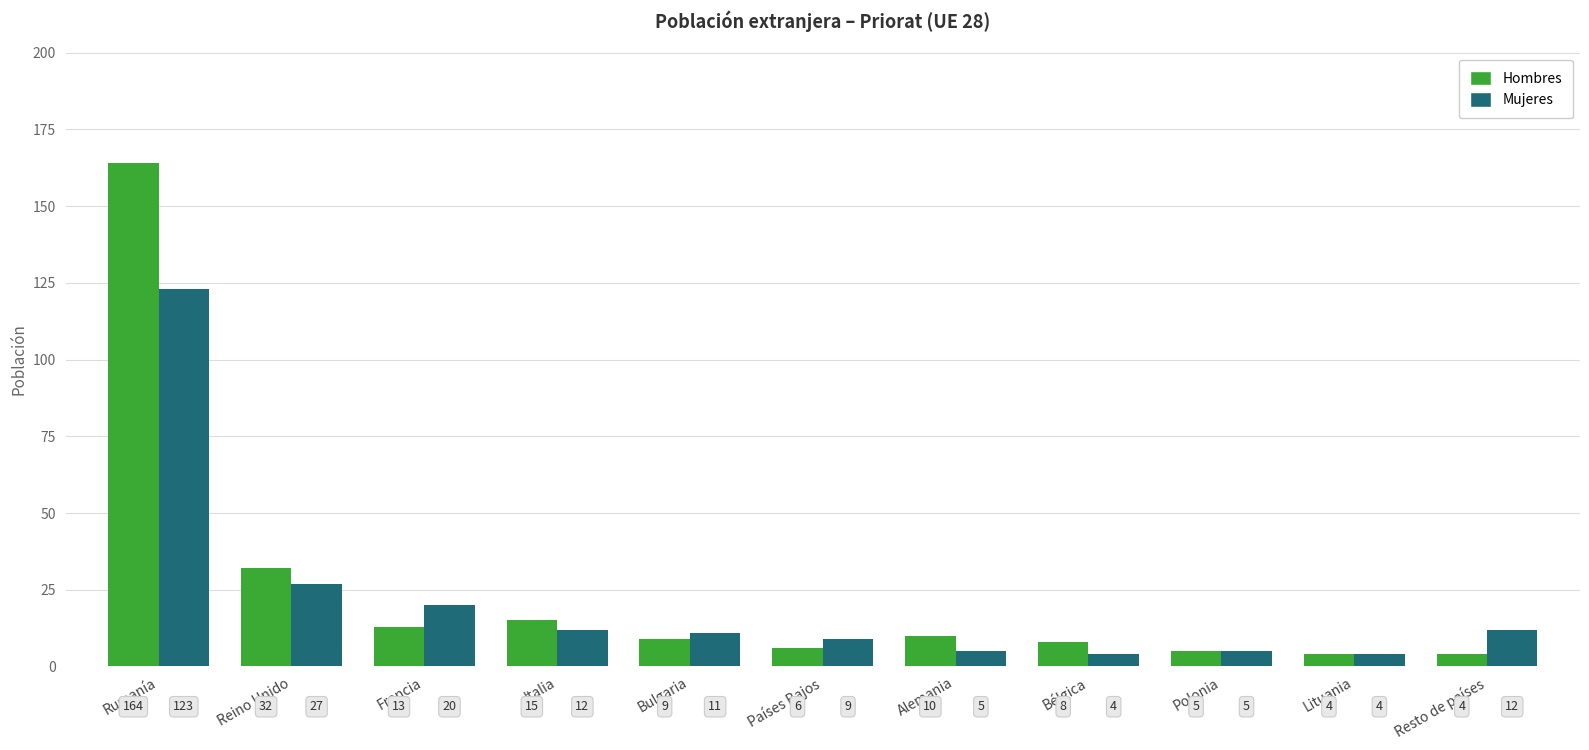

Reading right to left, transcribe all the data shown in this chart.

Hombres: Resto de países=4	Lituania=4	Polonia=5	Bélgica=8	Alemania=10	Países Bajos=6	Bulgaria=9	Italia=15	Francia=13	Reino Unido=32	Rumanía=164
Mujeres: Resto de países=12	Lituania=4	Polonia=5	Bélgica=4	Alemania=5	Países Bajos=9	Bulgaria=11	Italia=12	Francia=20	Reino Unido=27	Rumanía=123